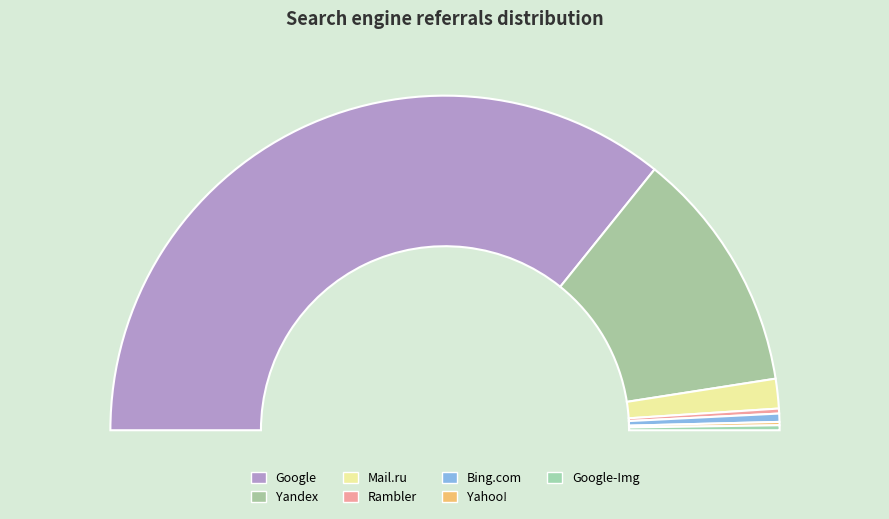

How many slices are in this pie chart?

7